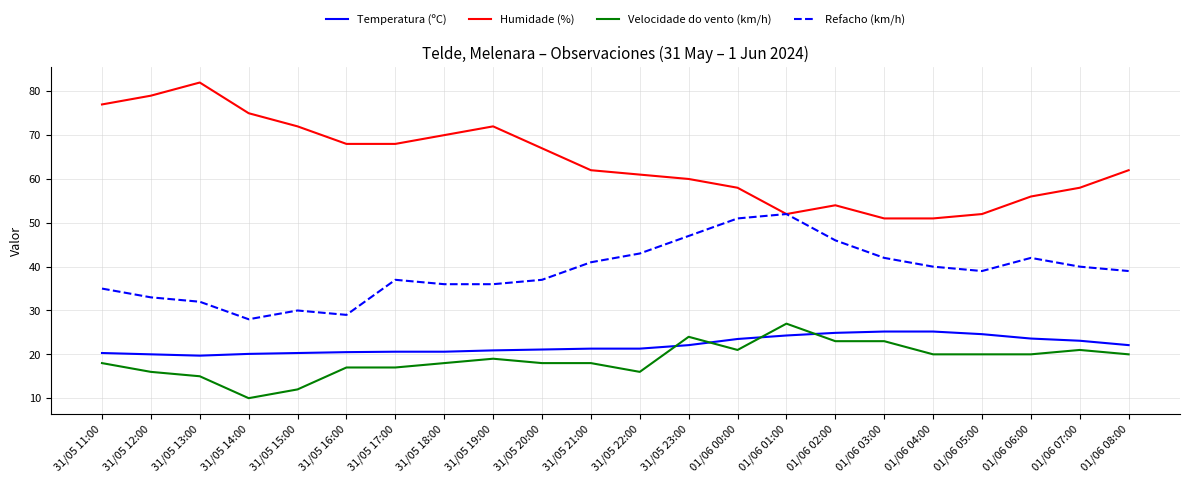

What position from the left is 31/05 14:00?

4